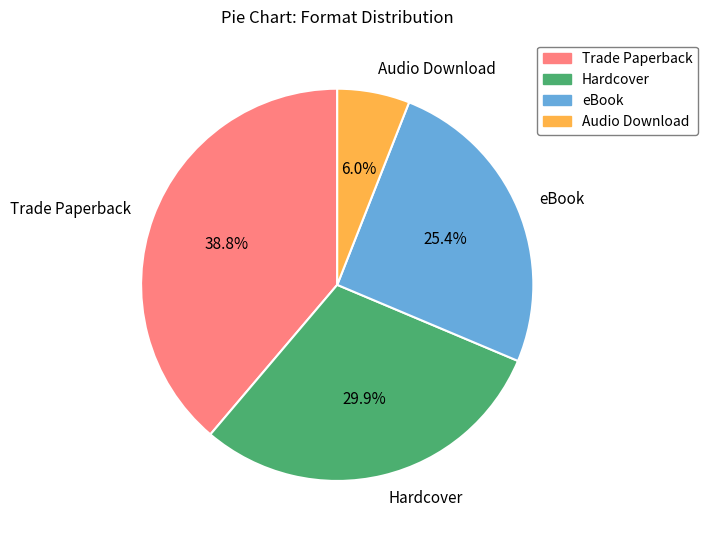

Which has a higher value, Hardcover or eBook?

Hardcover